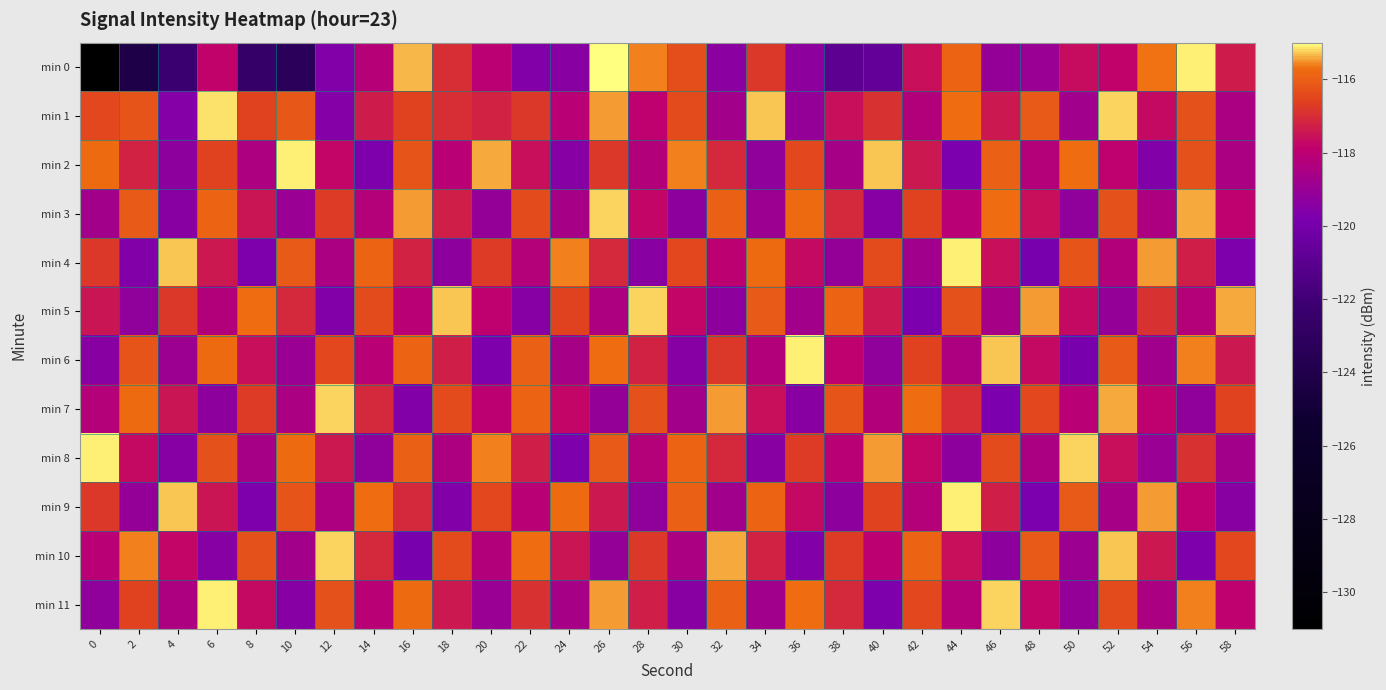

At 42, list the series in order from smallest to largest.

min 5, min 4, min 1, min 9, min 8, min 0, min 2, min 3, min 6, min 11, min 10, min 7